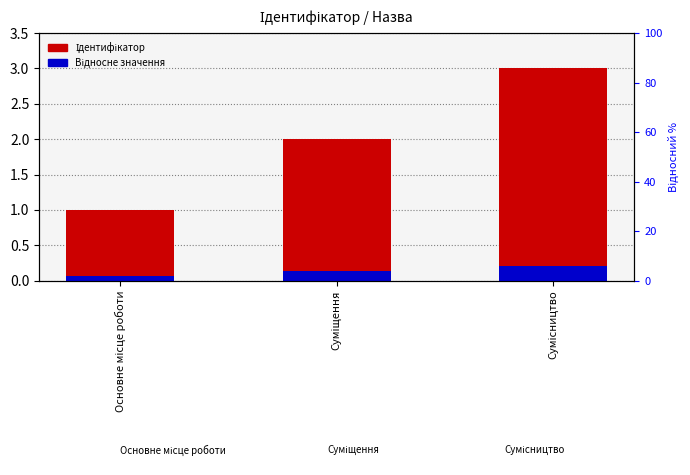

True or false: Ідентифікатор has a value of 1.9 at Сумісництво.

False